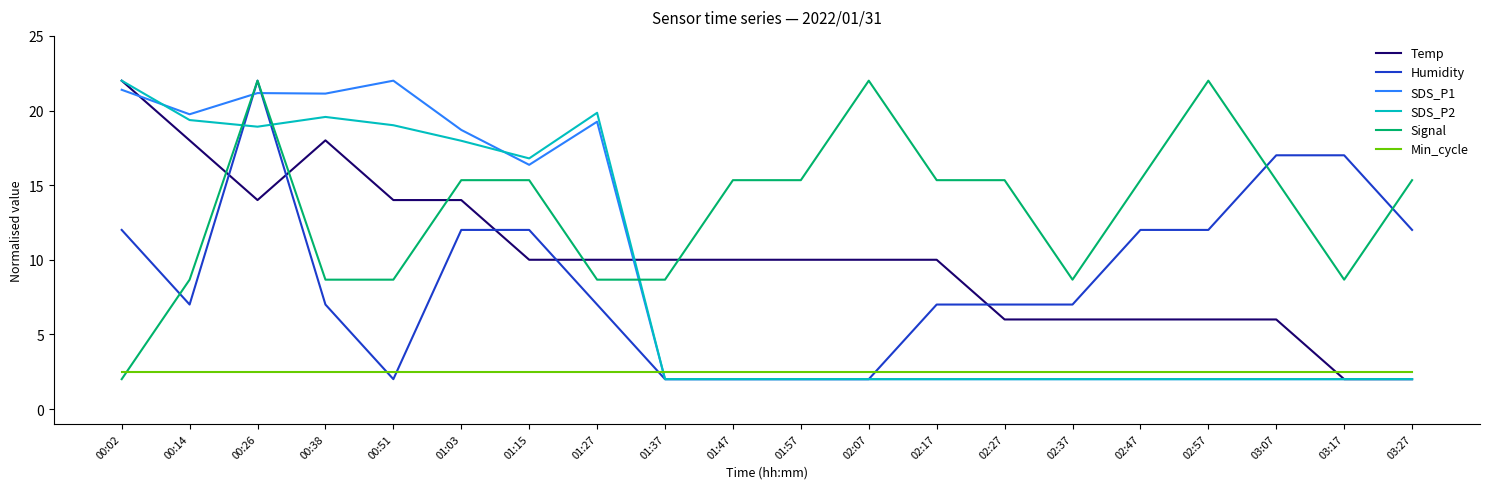

The value of SDS_P1 at 03:27 is 2.0. True or false?

True